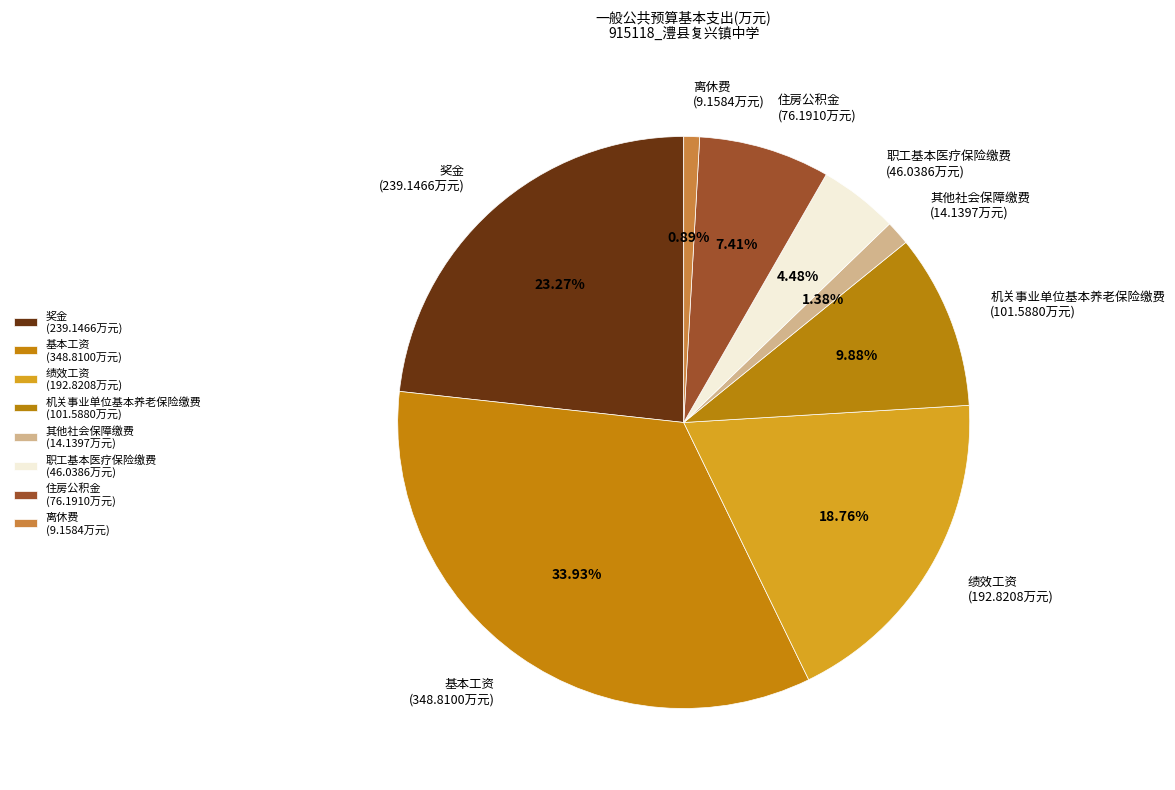

Count the number of slices in the pie.

8